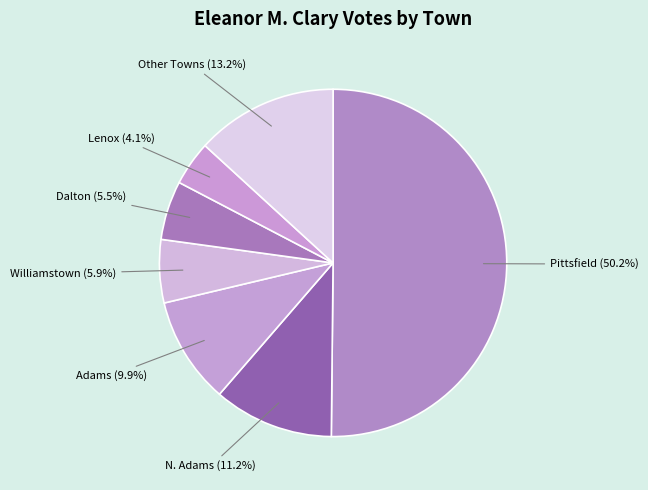

How many slices are in this pie chart?

7